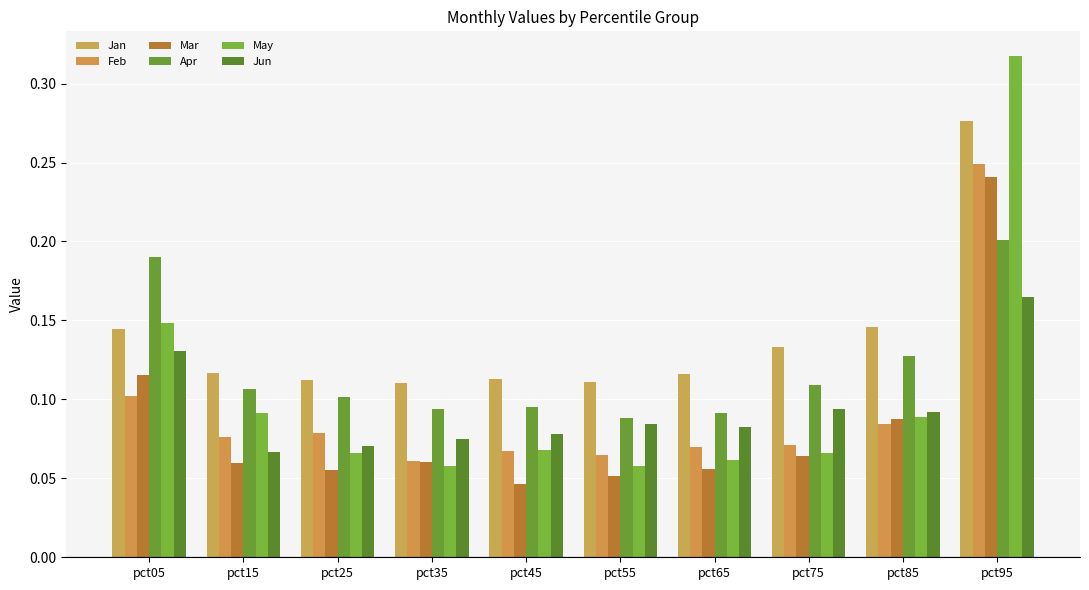

What is the difference between the maximum and minimum values in the Feb series?

0.2